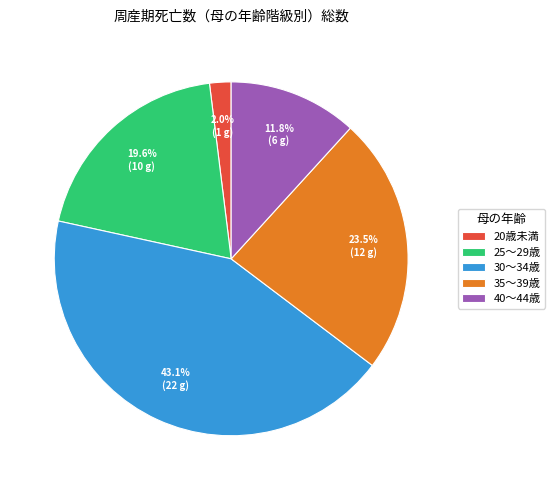

To the nearest percent, what portion does 40～44歳 represent?

12%